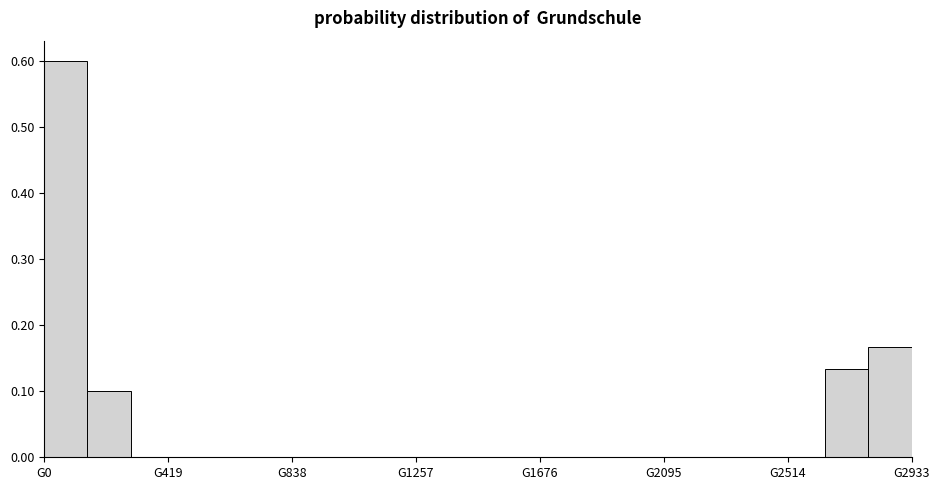

Read against the x-axis, roughly where is the centre of the tallest bar?

50